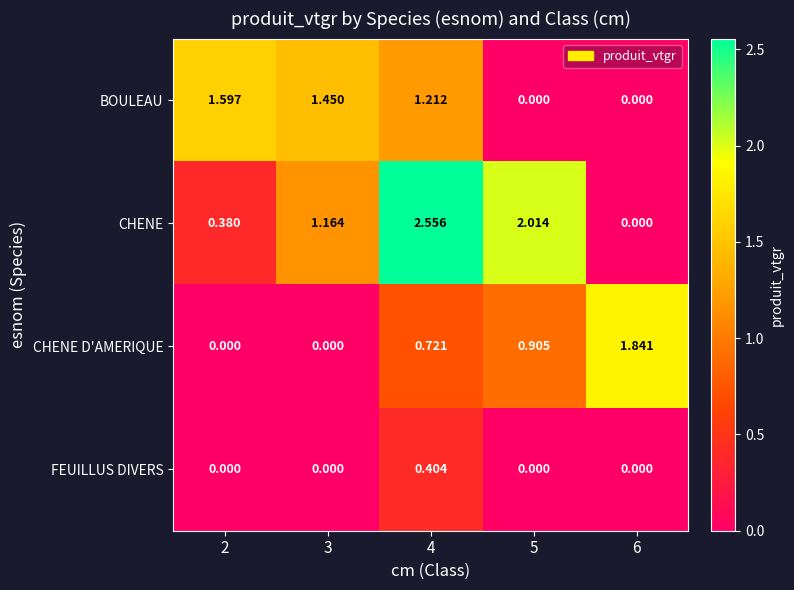

List the series in order of their peak value, lowest first.

FEUILLUS DIVERS, BOULEAU, CHENE D'AMERIQUE, CHENE